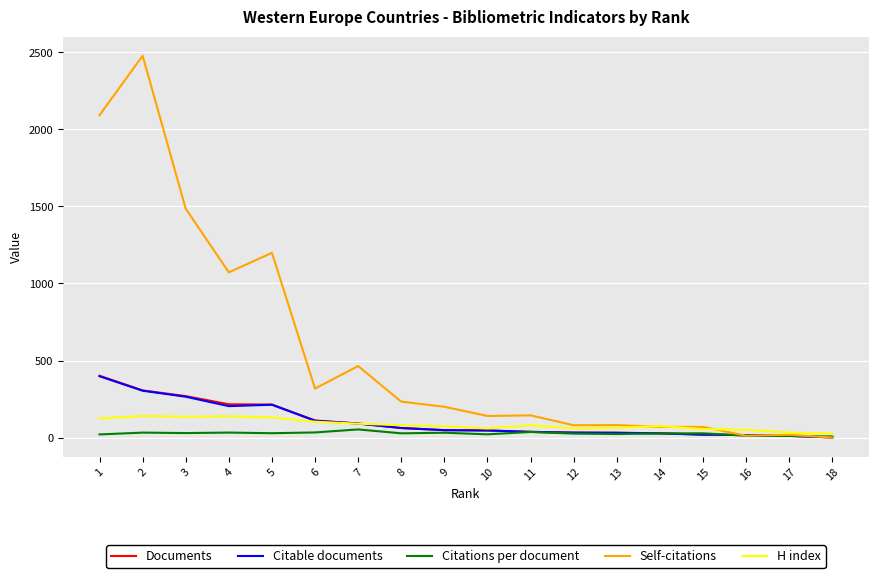

At how many categories does at least one series exceed 622?

5